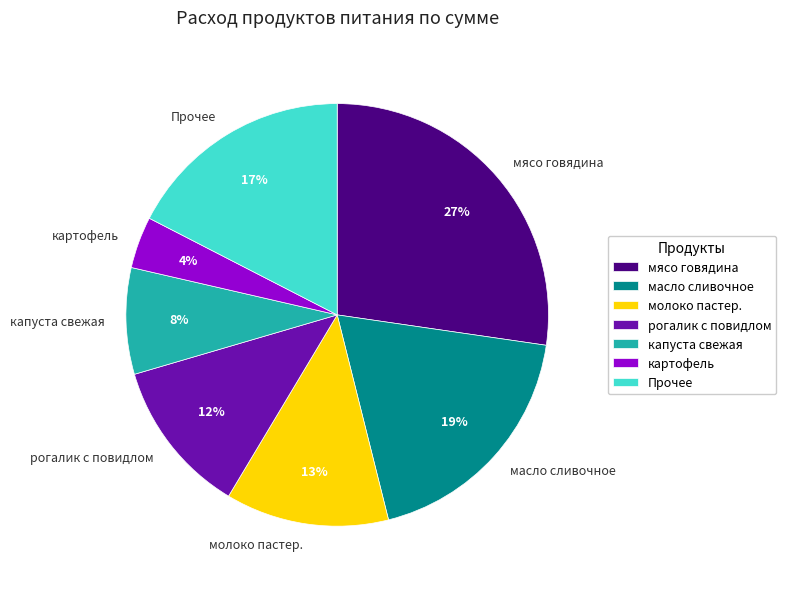

Does капуста свежая represent more than half of the total?

No